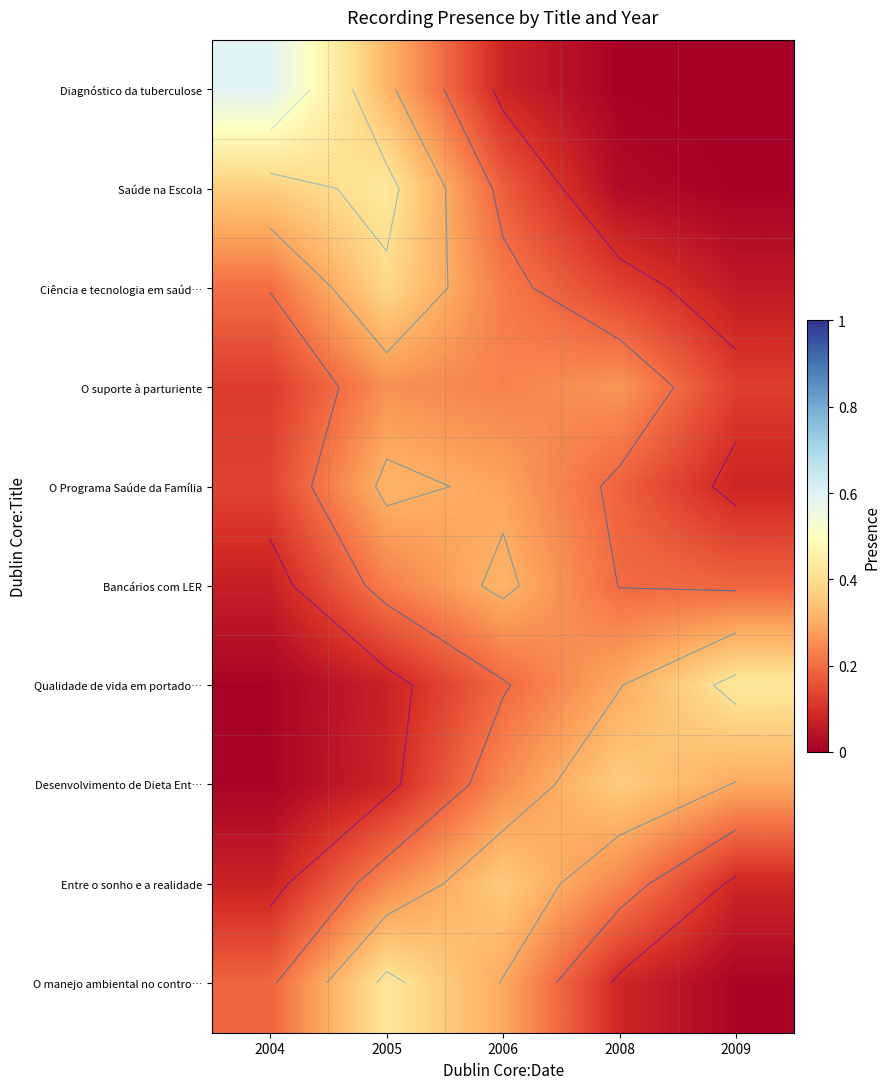

Is it true that Qualidade de vida em portado… equals 0.2 at 2006?

True